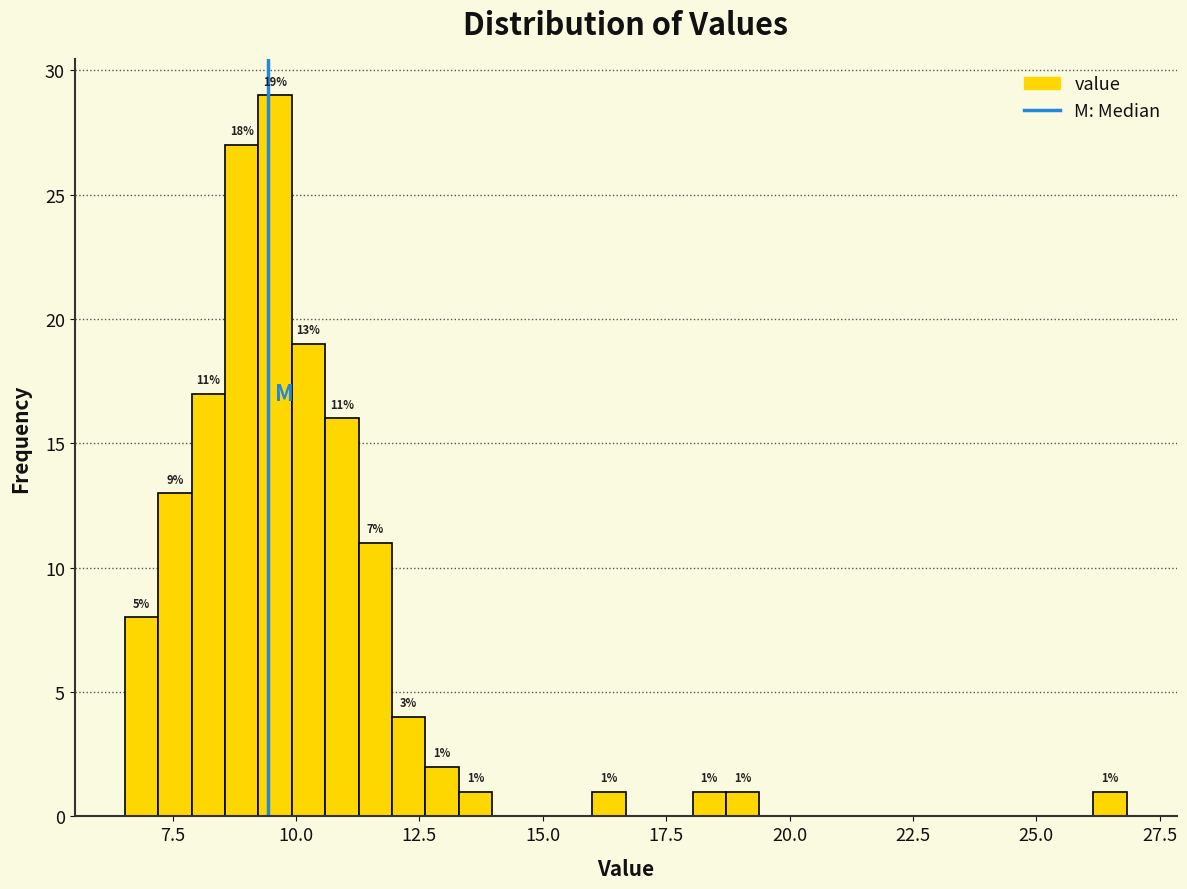

Read against the x-axis, roughly where is the centre of the tallest bar?

9.5